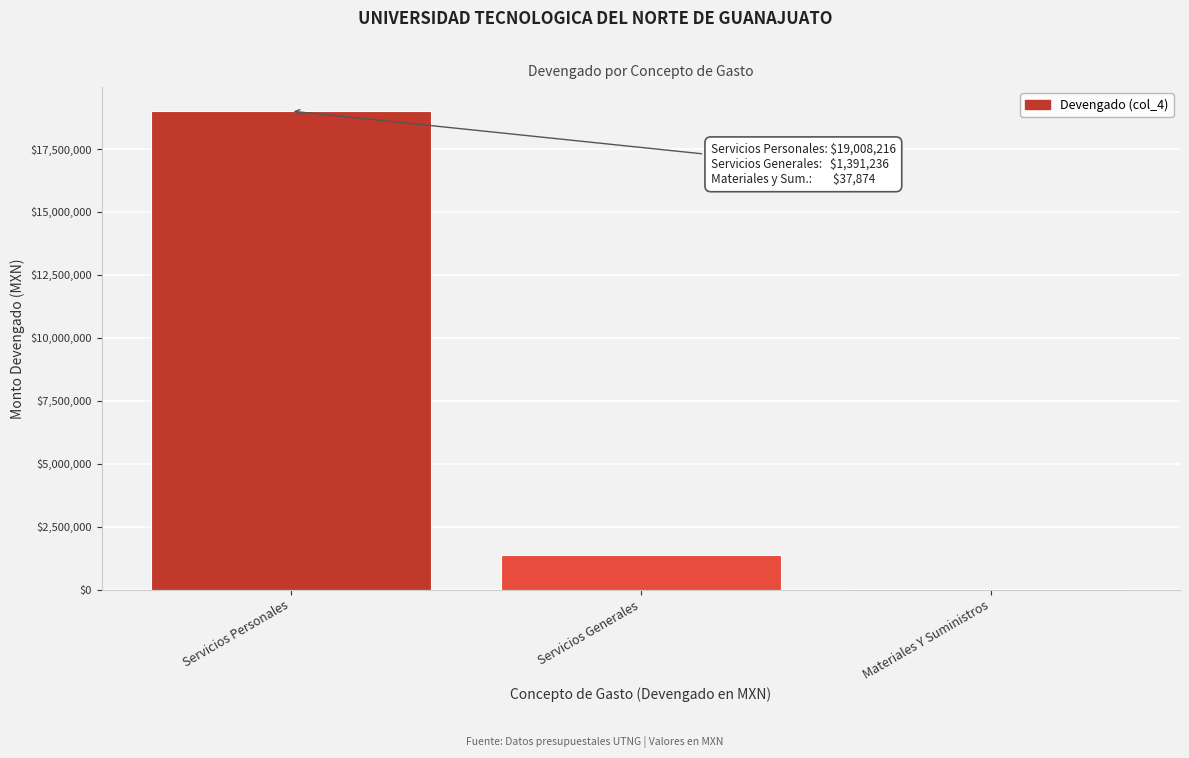

Reading right to left, extract all data points from this chart.

Materiales Y Suministros=37874.3	Servicios Generales=1391235.5	Servicios Personales=19008215.7